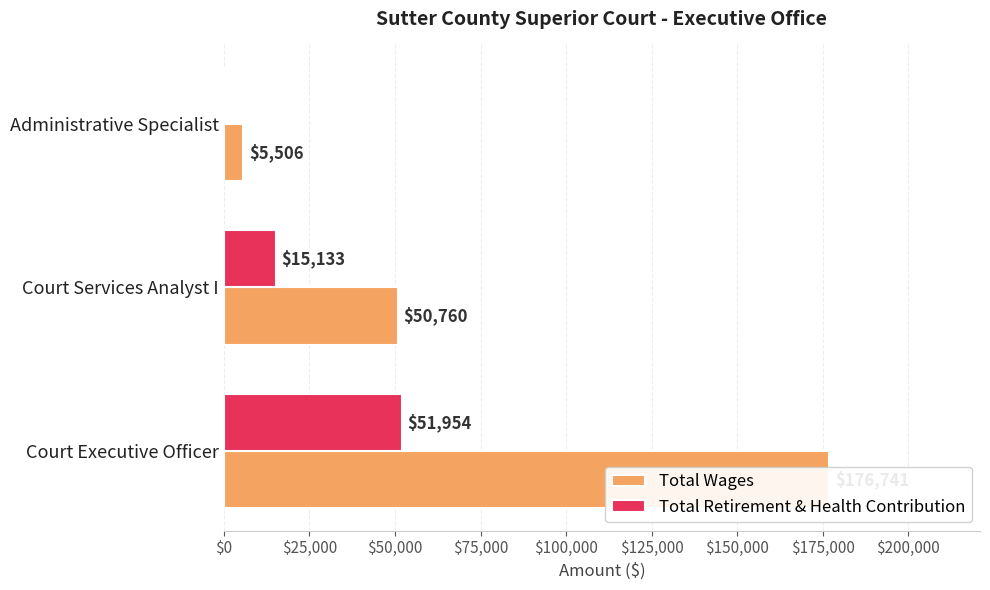

What is the difference between the Total Wages values at Administrative Specialist and Court Services Analyst I?

45254